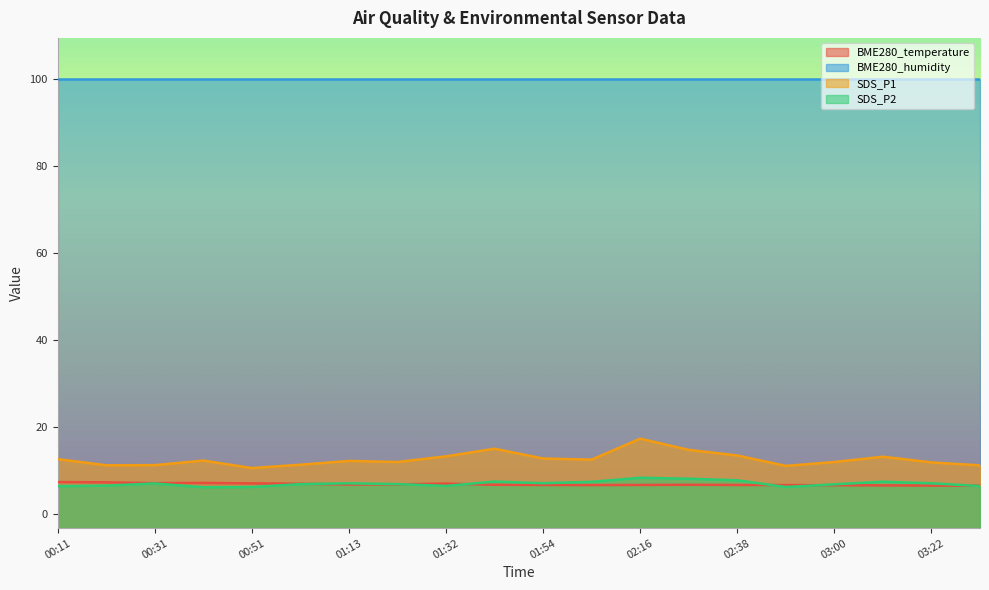

Which series has the largest range (max minus min)?

SDS_P1